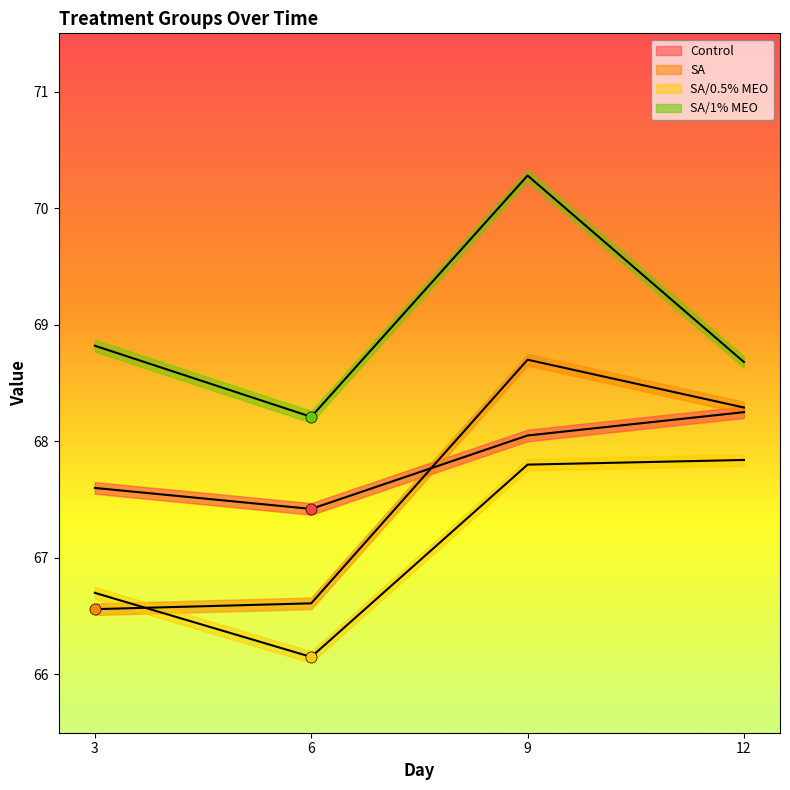

Between 6 and 12, which is larger?

12